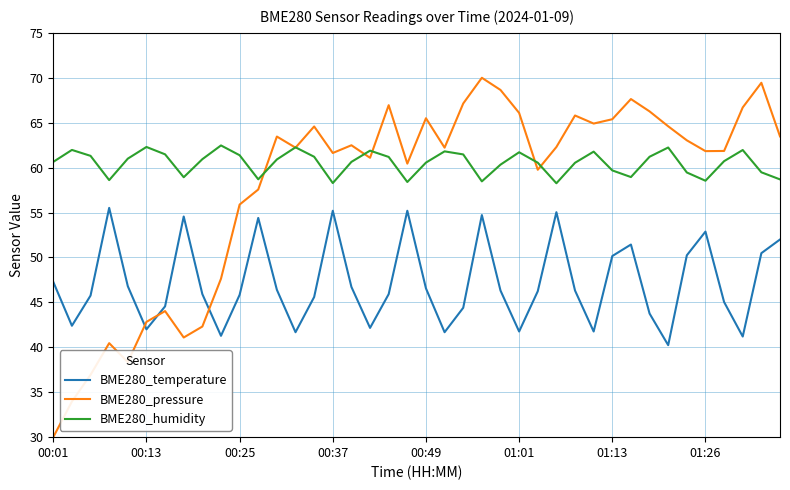

At how many categories does at least one series exceed 42?

40